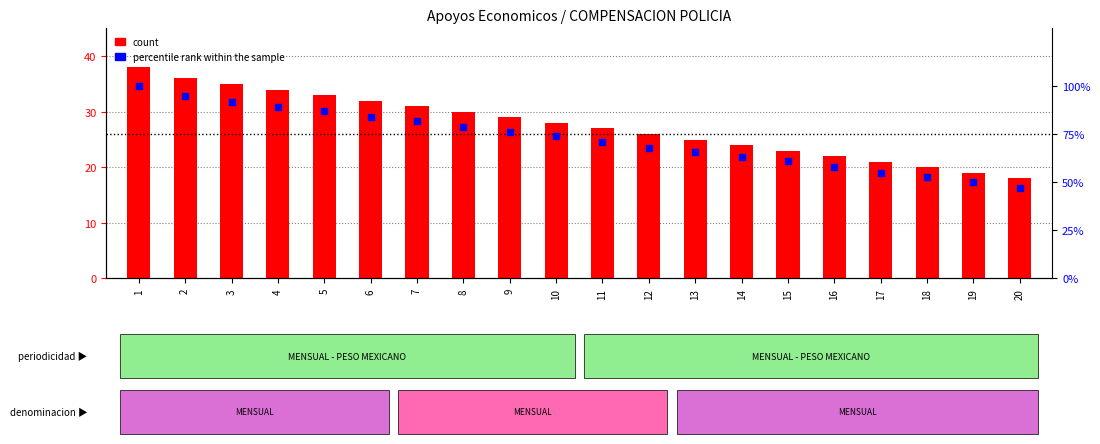

Is the value of count at 18 greater than the value of percentile rank within the sample at 16?

No